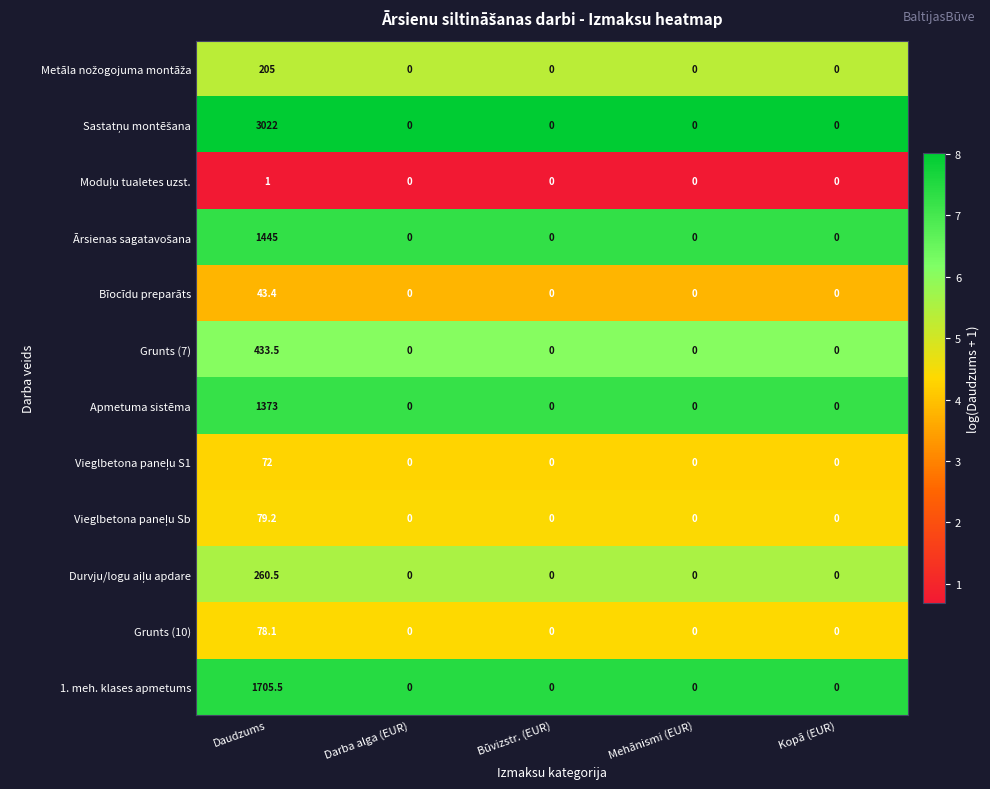

The value of Grunts (10) at Kopā (EUR) is 0.0. True or false?

True